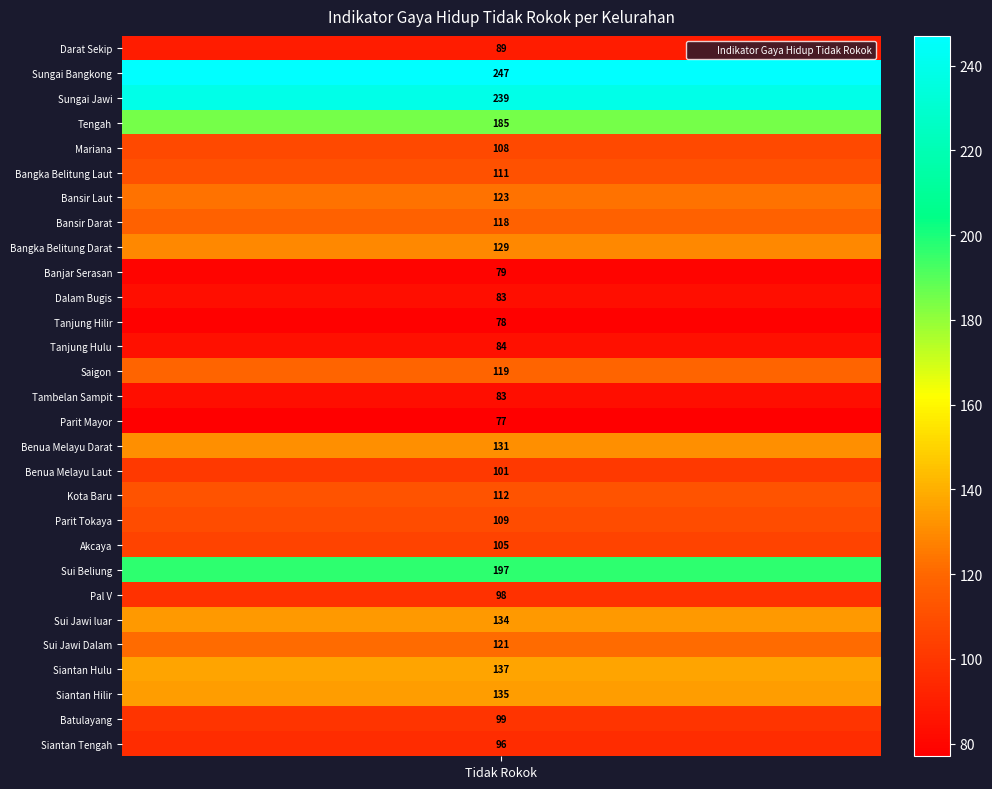

The chart shows a value of 194 at Benua Melayu Darat. True or false?

False